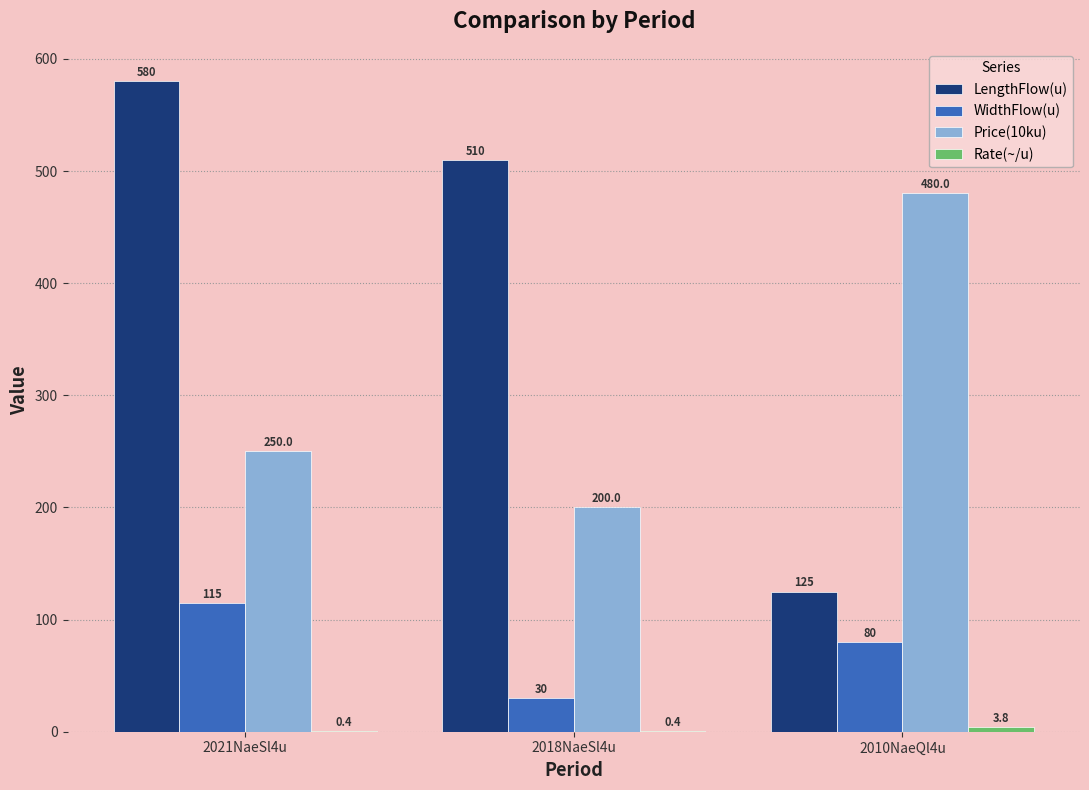

Which series has the largest total across all categories?

LengthFlow(u)